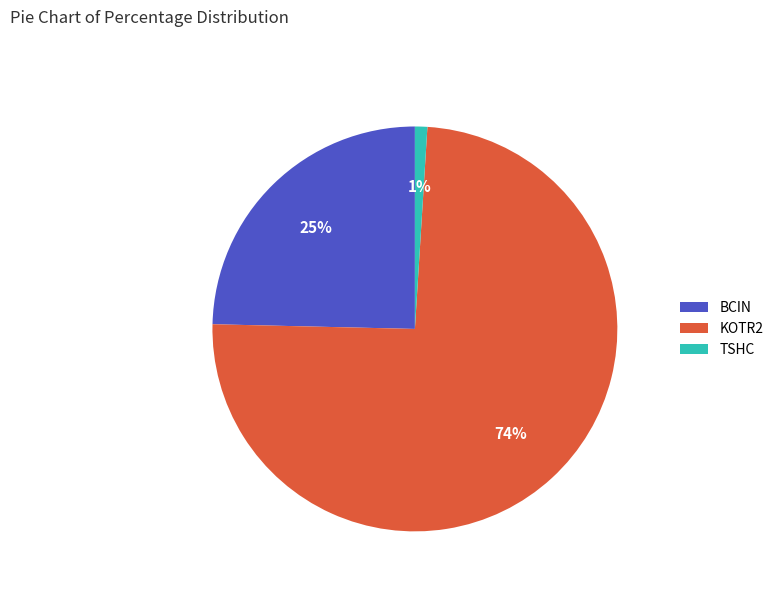

Do TSHC and KOTR2 together represent more than half of the pie?

Yes